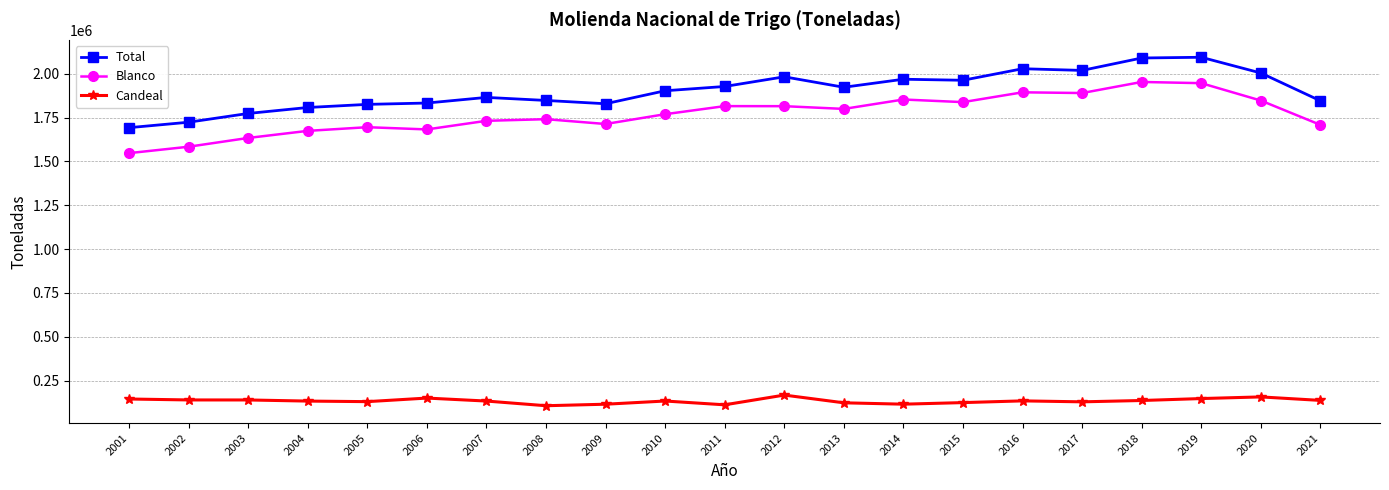

At which label is Total closest to 1892776?

2010